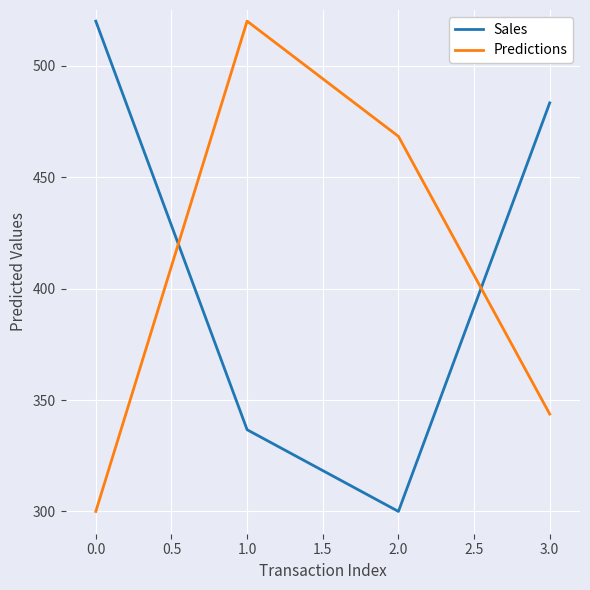

Between 0.0 and 1.0, which series saw the biggest shift?

Predictions